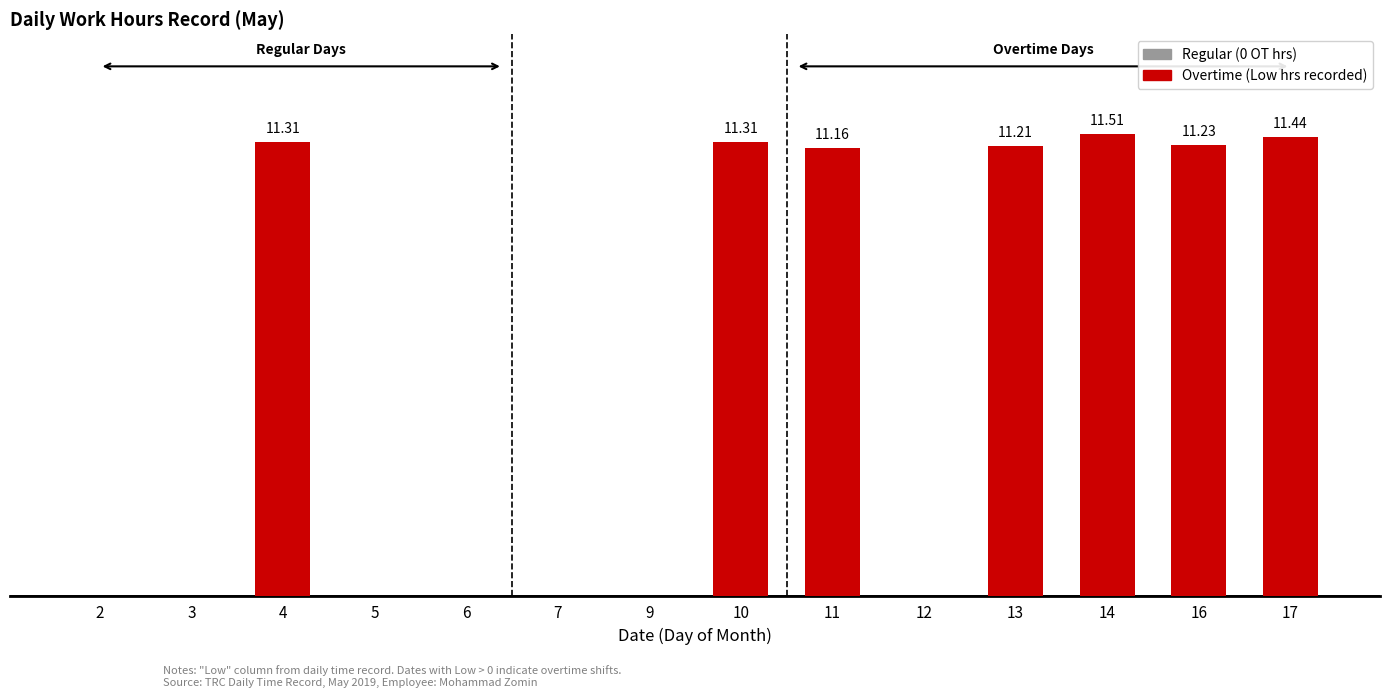

What is the value of the 3rd bar from the left?

11.3